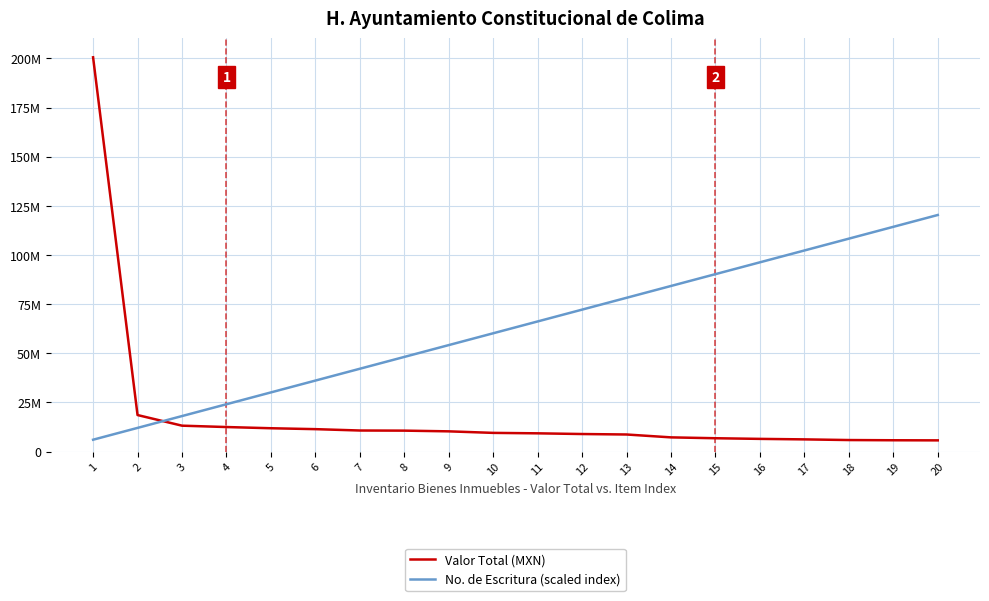

Is this an area chart (filled region under the line)?

No